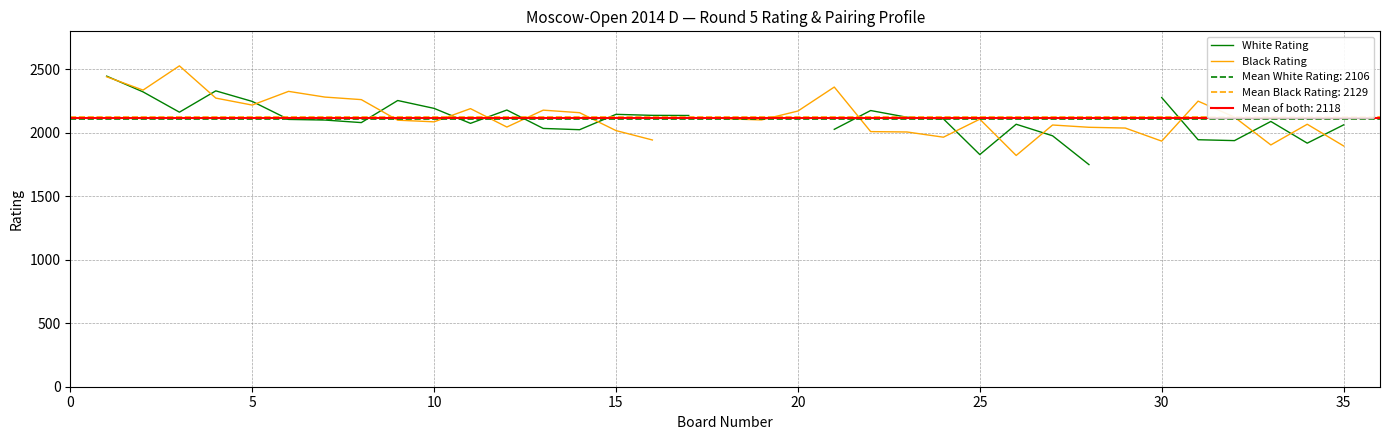

What is the value of the White Rating point at the 10th from the left?

2193.0